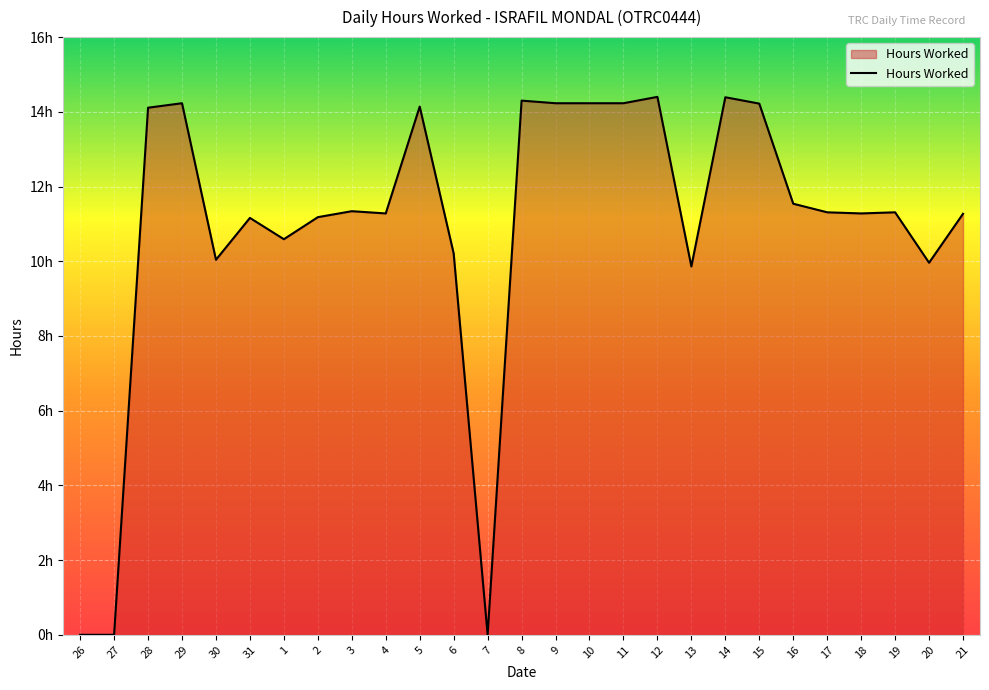

What is the change in value from 31 to 20?

-1.2